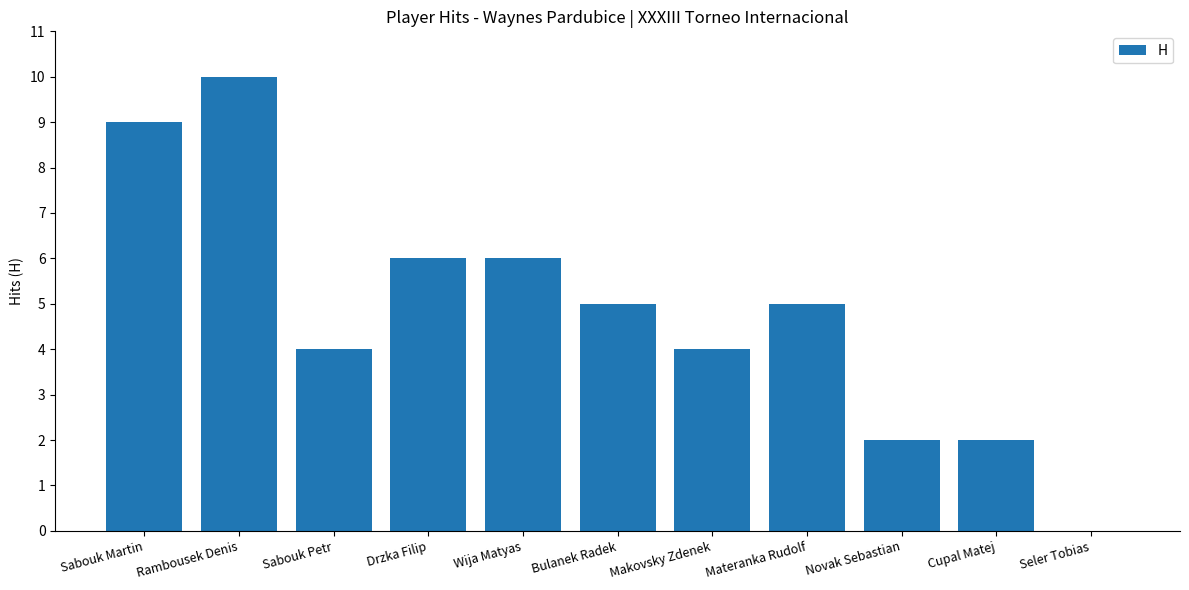

Is it true that the value at Cupal Matej is 3?

False